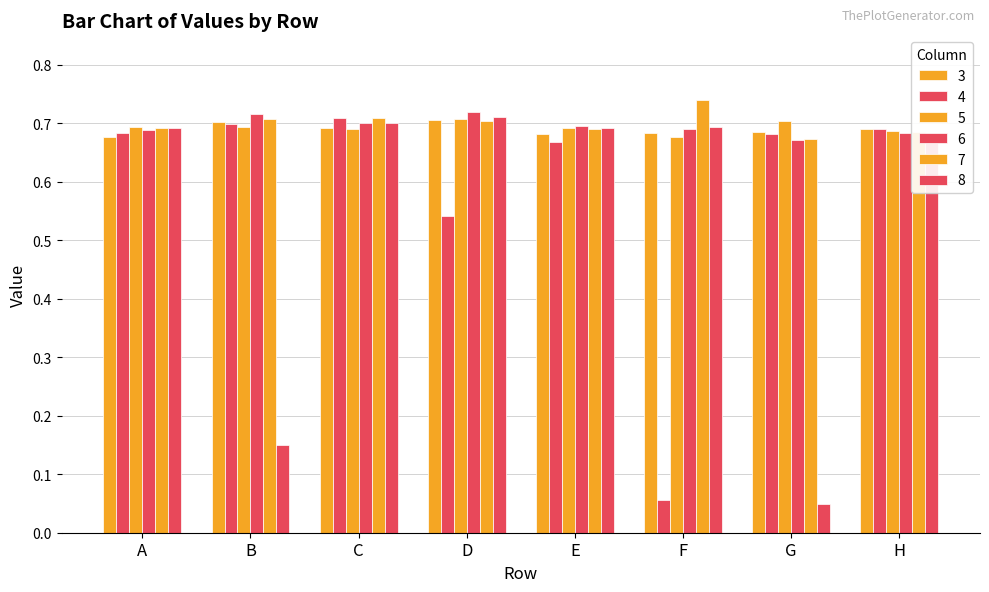

Are the bars horizontal?

No